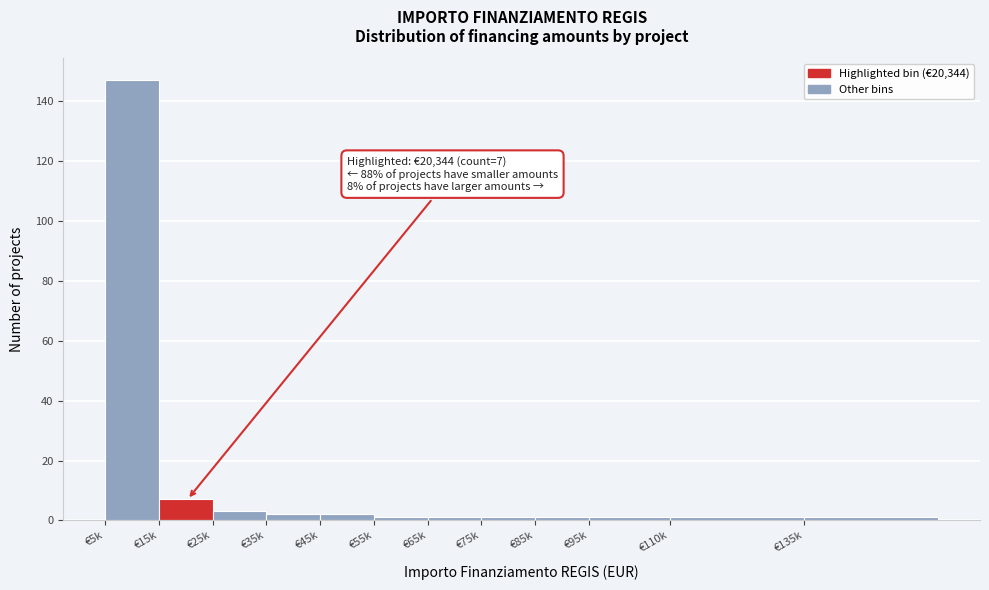

Reading right to left, extract all data points from this chart.

1	1	1	1	1	1	1	2	2	3	7	147